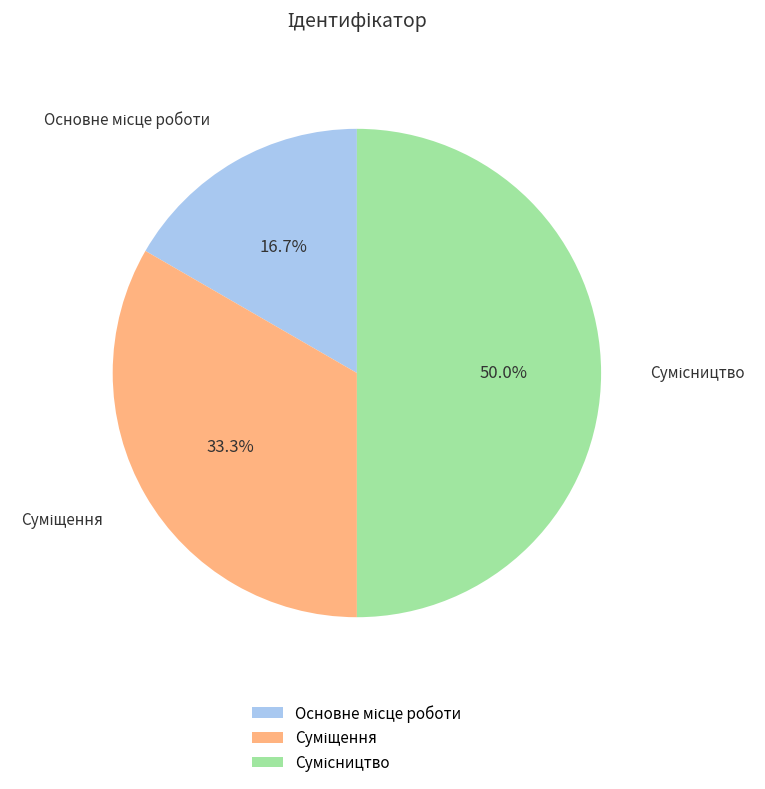

Which has a higher value, Основне місце роботи or Сумісництво?

Сумісництво